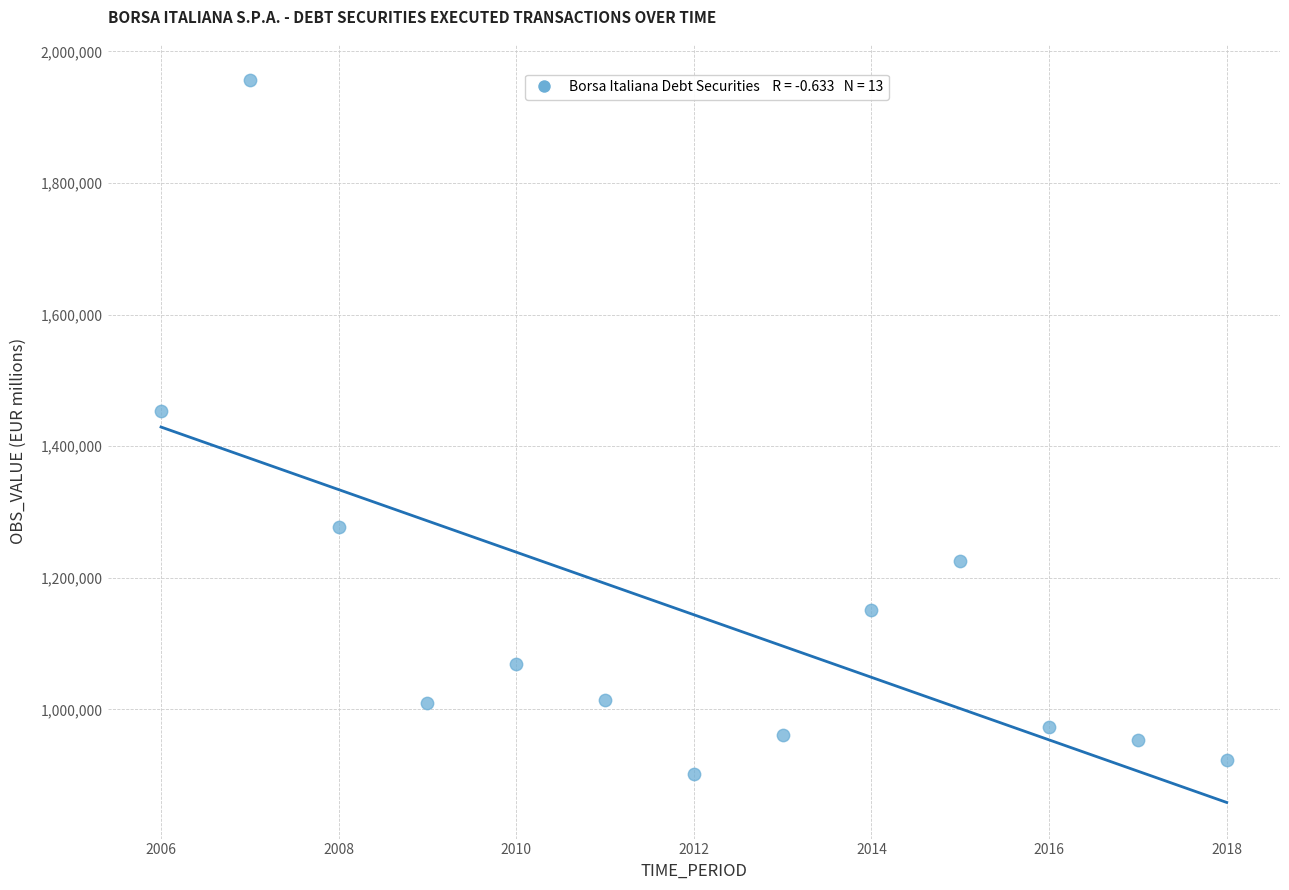

What is the range of Y values (max minus min)?

1054189.3